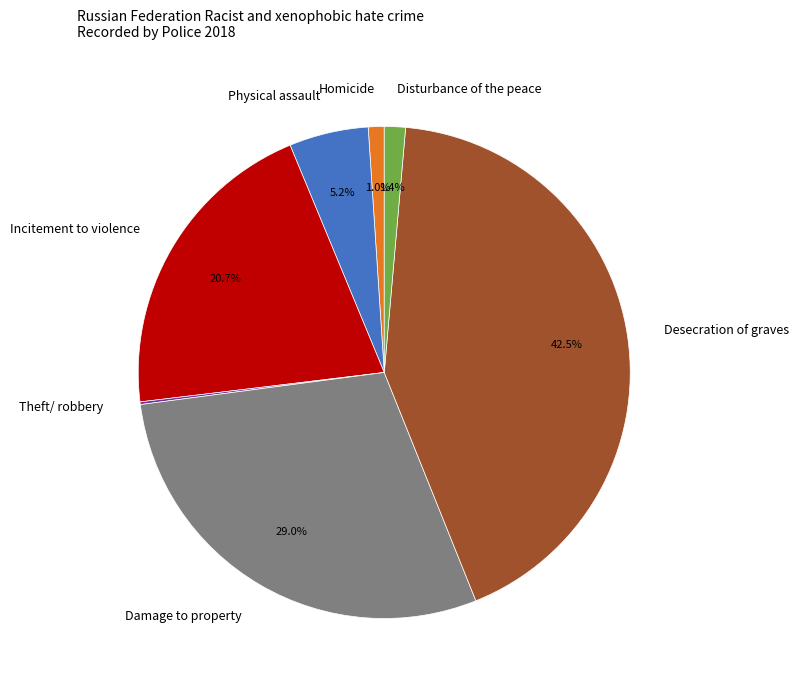

Is the sum of Desecration of graves and Damage to property greater than half?

Yes